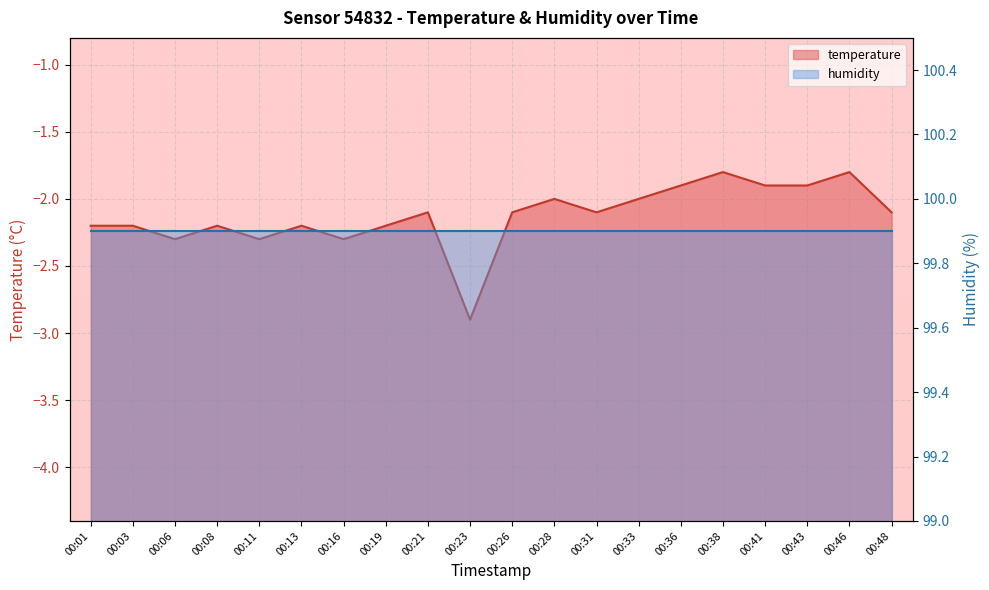

What is the minimum value shown in the chart?

-2.9